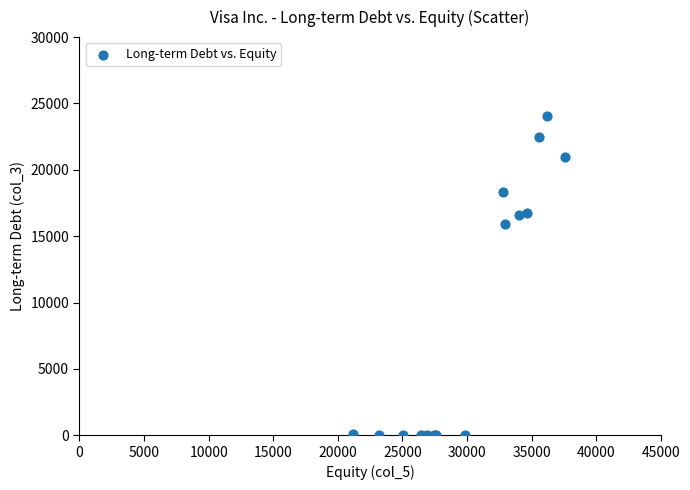

What Y value in the scatter plot is closest to 12035?

15882